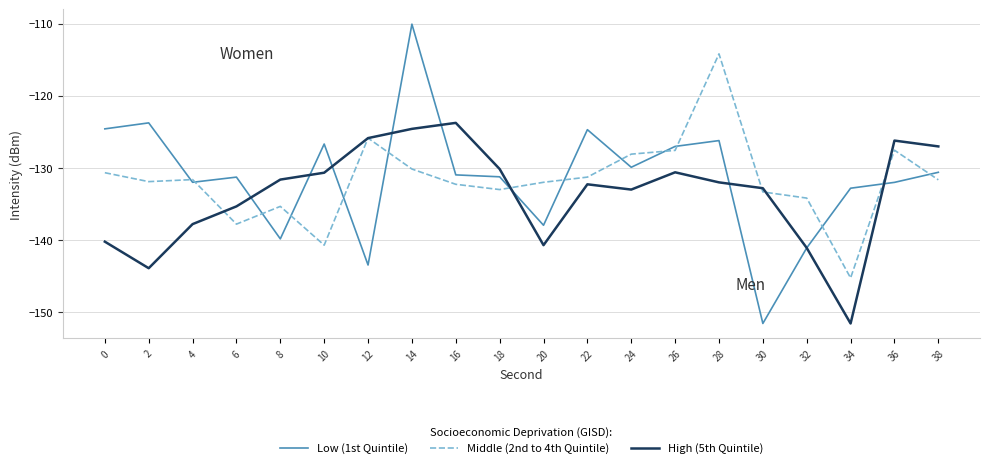

Is it true that Middle (2nd to 4th Quintile) equals -57.0 at 38?

False